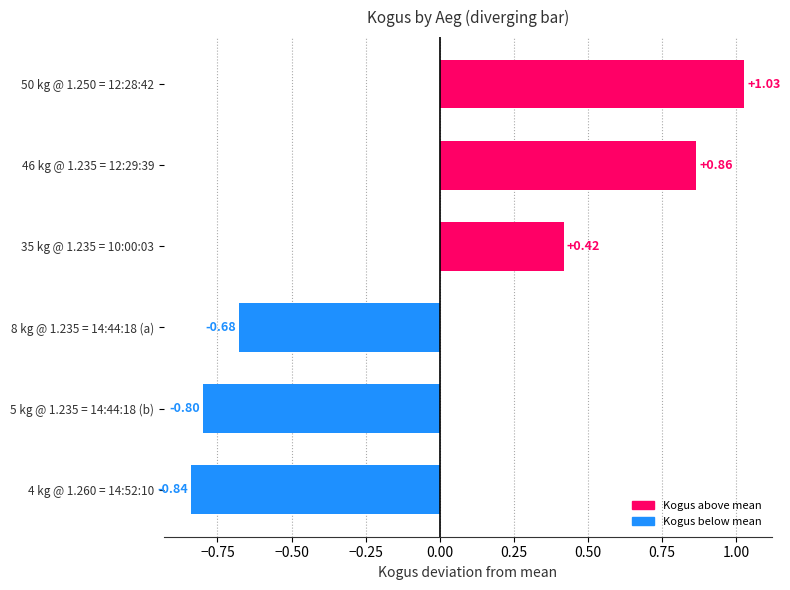

List the labels in order of value, smallest first.

4 kg @ 1.260 = 14:52:10, 5 kg @ 1.235 = 14:44:18 (b), 8 kg @ 1.235 = 14:44:18 (a), 35 kg @ 1.235 = 10:00:03, 46 kg @ 1.235 = 12:29:39, 50 kg @ 1.250 = 12:28:42